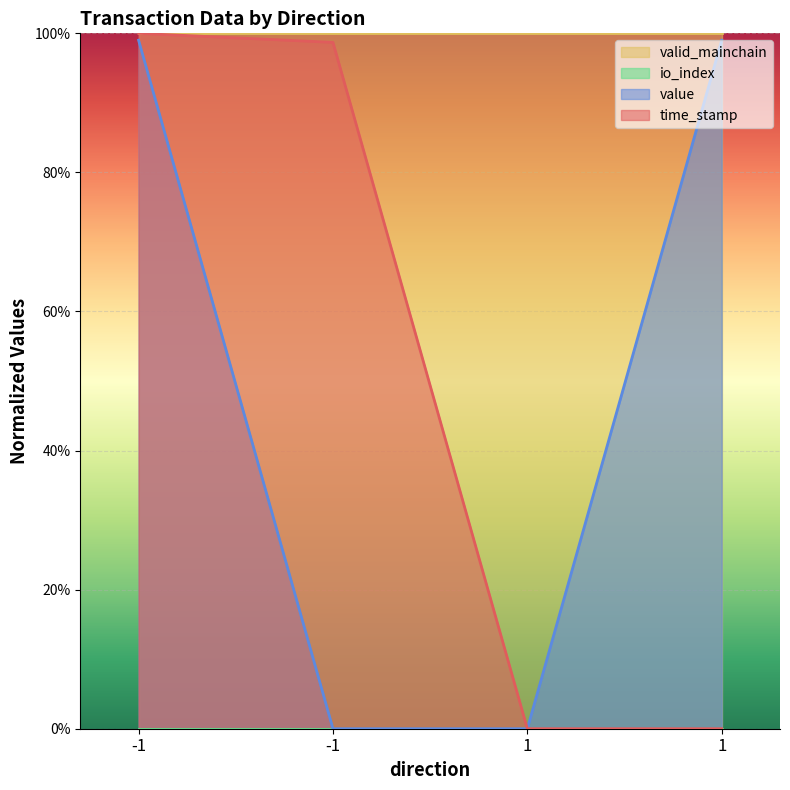

What is the average value of the value series?

0.5